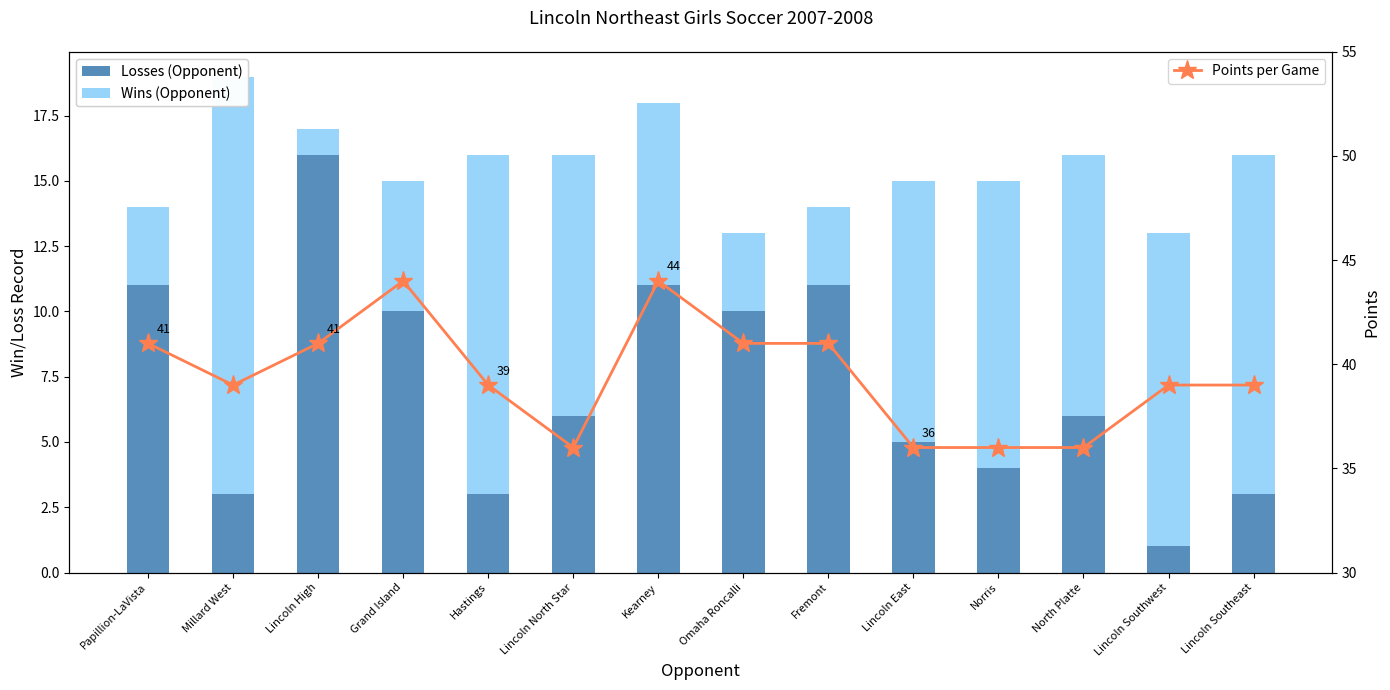

Is it true that Wins (Opponent) equals 16 at Millard West?

True